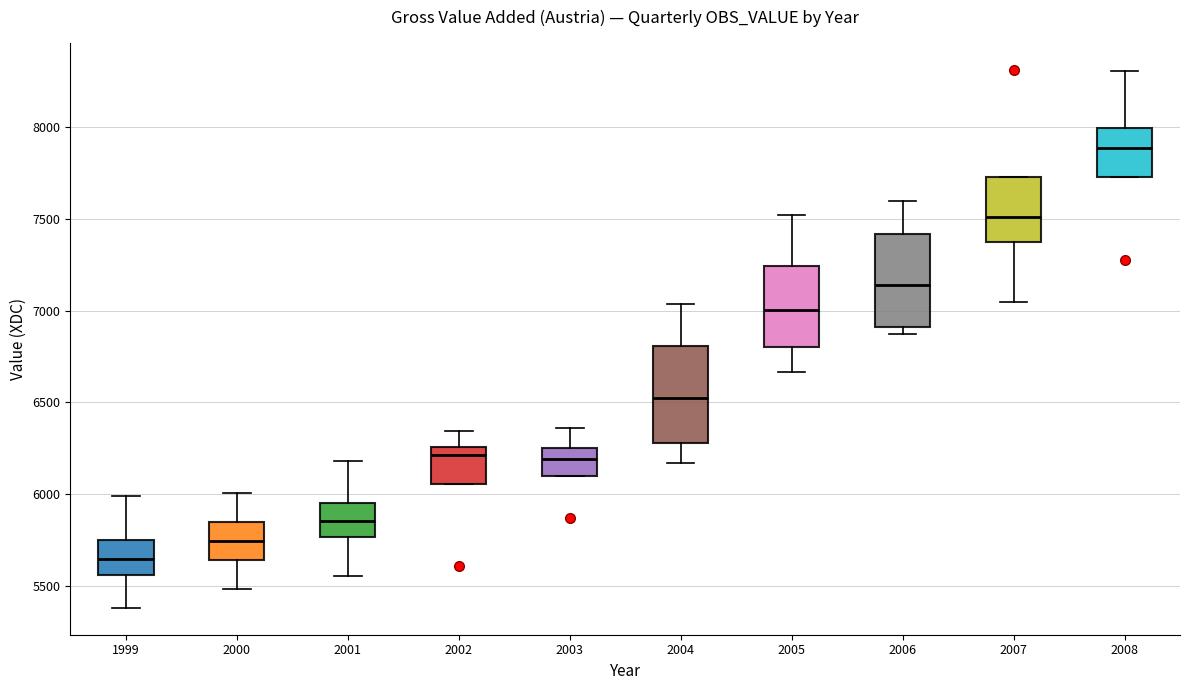

Where does the upper whisker of the box at x = 2004 end on the y-axis? The values are not printed on the chart, so give them approximately, as read against the axis.

7050